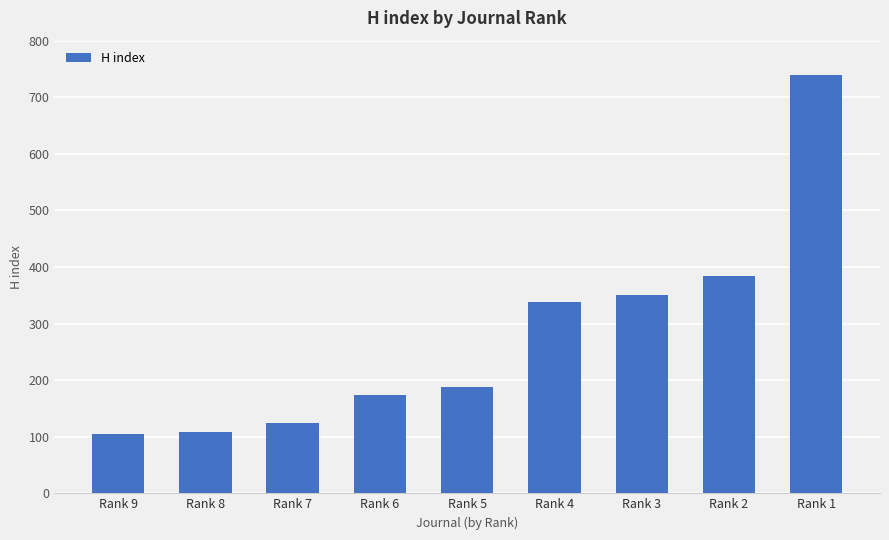

How many data points are less than 188?

4